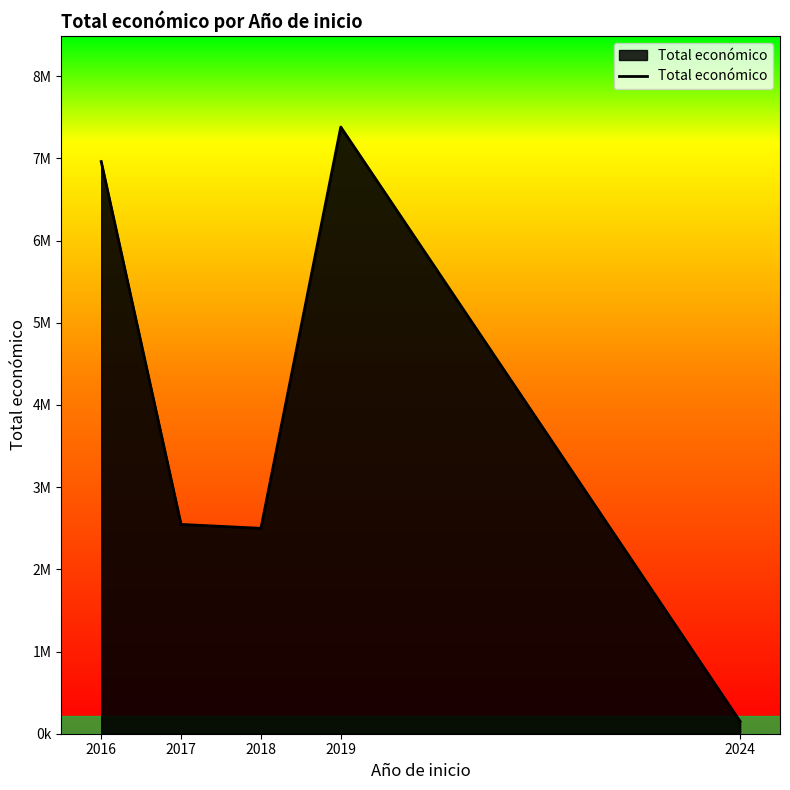

Does the chart have visible grid lines?

No